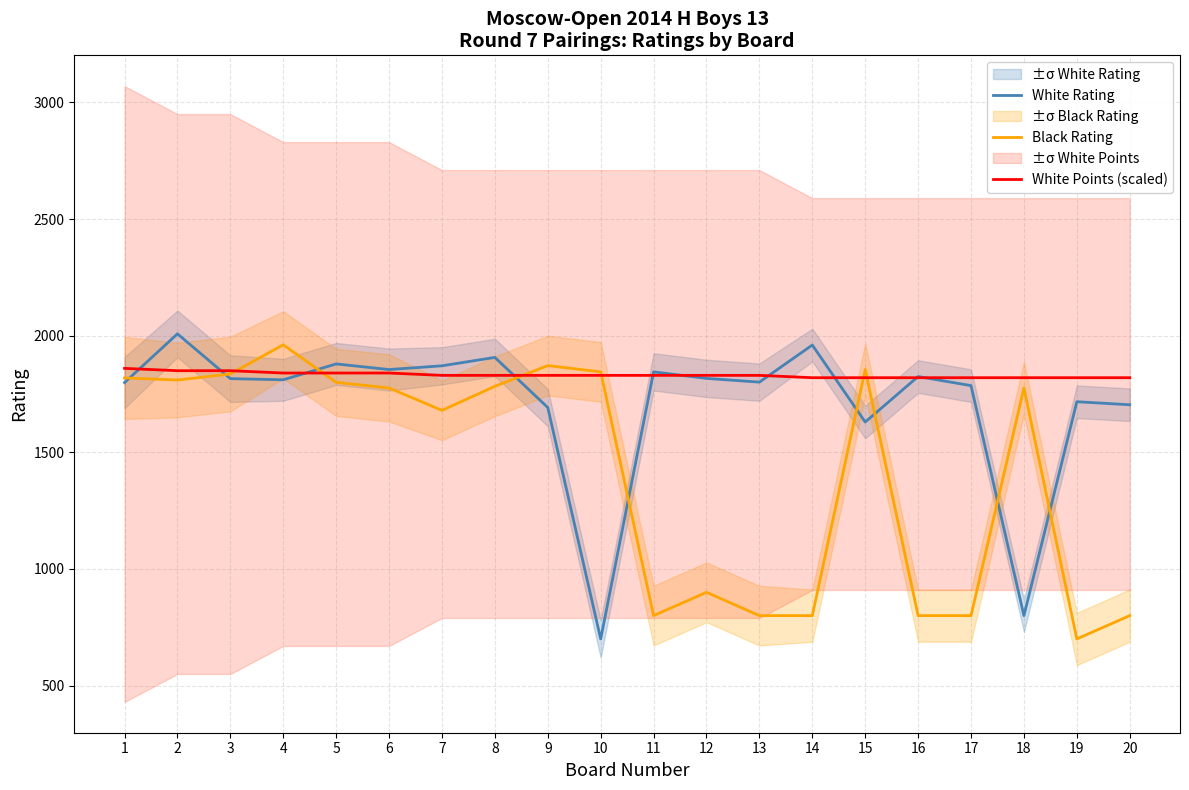

What is the difference between the maximum and minimum values in the Black Rating series?

1261